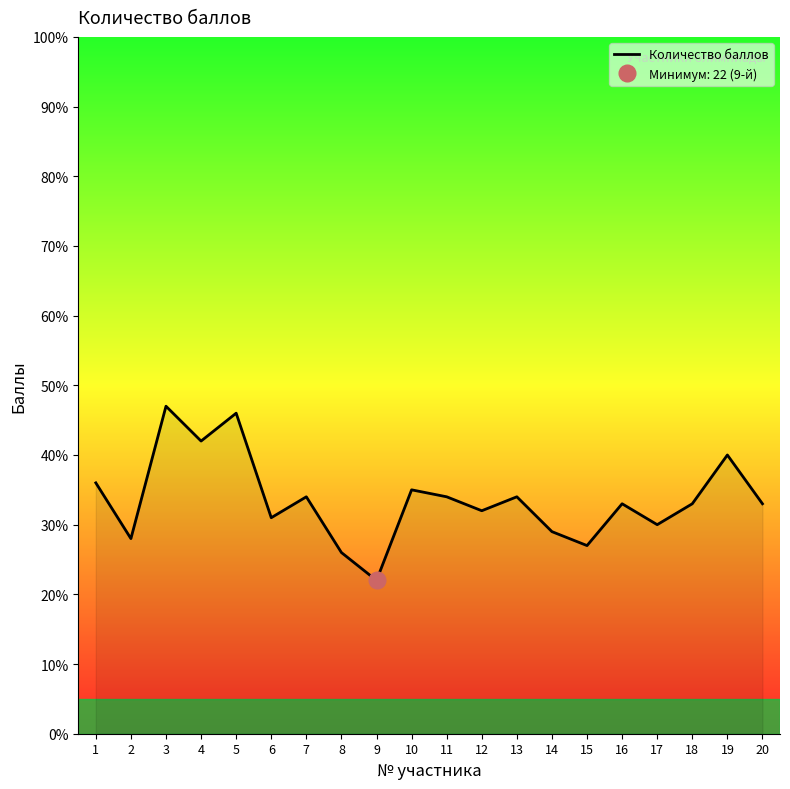

Which label corresponds to the smallest value in the chart?

9